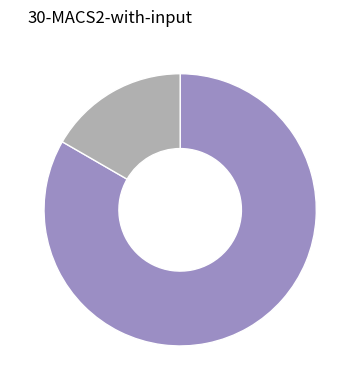

How many segments does this pie chart have?

2